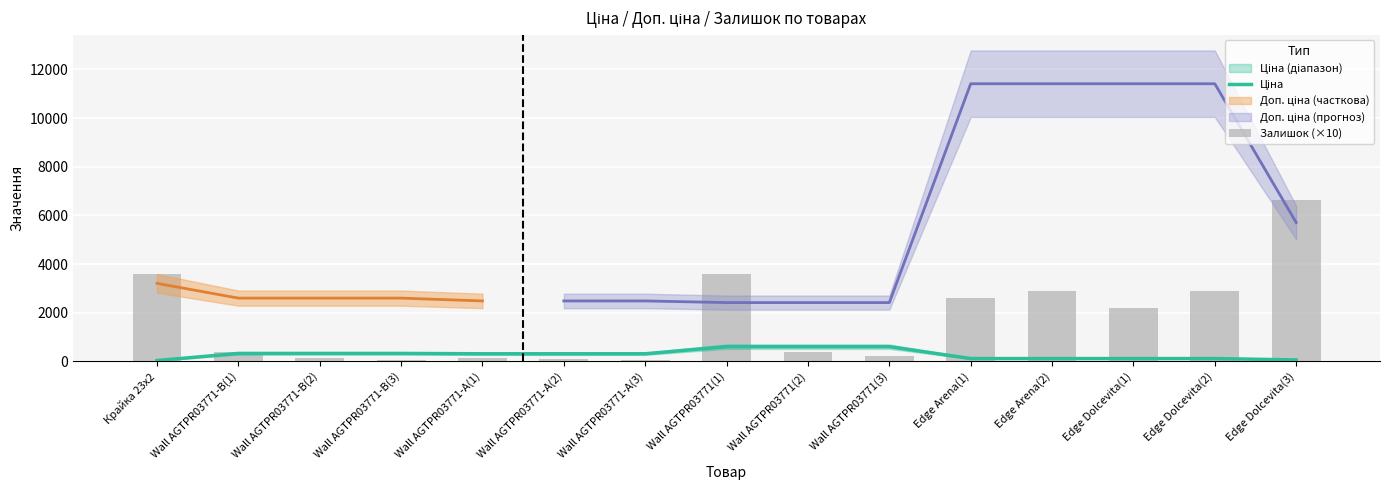

Reading right to left, transcribe all the data shown in this chart.

Ціна: Edge Dolcevita(3)=57.0	Edge Dolcevita(2)=114.1	Edge Dolcevita(1)=114.1	Edge Arena(2)=114.1	Edge Arena(1)=114.1	Wall AGTPR03771(3)=603.7	Wall AGTPR03771(2)=603.7	Wall AGTPR03771(1)=603.7	Wall AGTPR03771-А(3)=310.3	Wall AGTPR03771-А(2)=310.3	Wall AGTPR03771-А(1)=310.3	Wall AGTPR03771-B(3)=324.8	Wall AGTPR03771-B(2)=324.8	Wall AGTPR03771-B(1)=324.8	Крайка 23x2=32.0
Залишок (×10): Edge Dolcevita(3)=6650.0	Edge Dolcevita(2)=2900.0	Edge Dolcevita(1)=2180.0	Edge Arena(2)=2900.0	Edge Arena(1)=2600.0	Wall AGTPR03771(3)=220.0	Wall AGTPR03771(2)=390.0	Wall AGTPR03771(1)=3590.0	Wall AGTPR03771-А(3)=50.0	Wall AGTPR03771-А(2)=100.0	Wall AGTPR03771-А(1)=140.0	Wall AGTPR03771-B(3)=50.0	Wall AGTPR03771-B(2)=150.0	Wall AGTPR03771-B(1)=370.0	Крайка 23x2=3600.0